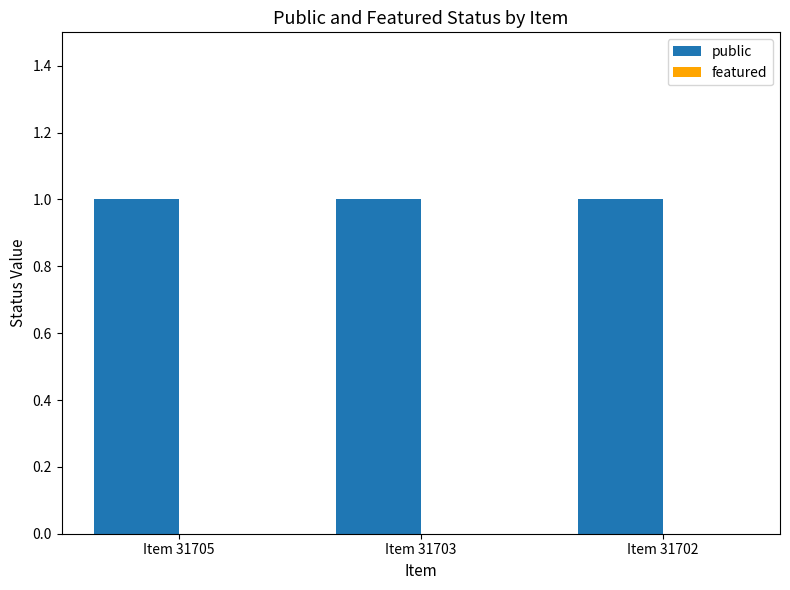

At which category does the chart reach its minimum across all series?

Item 31705